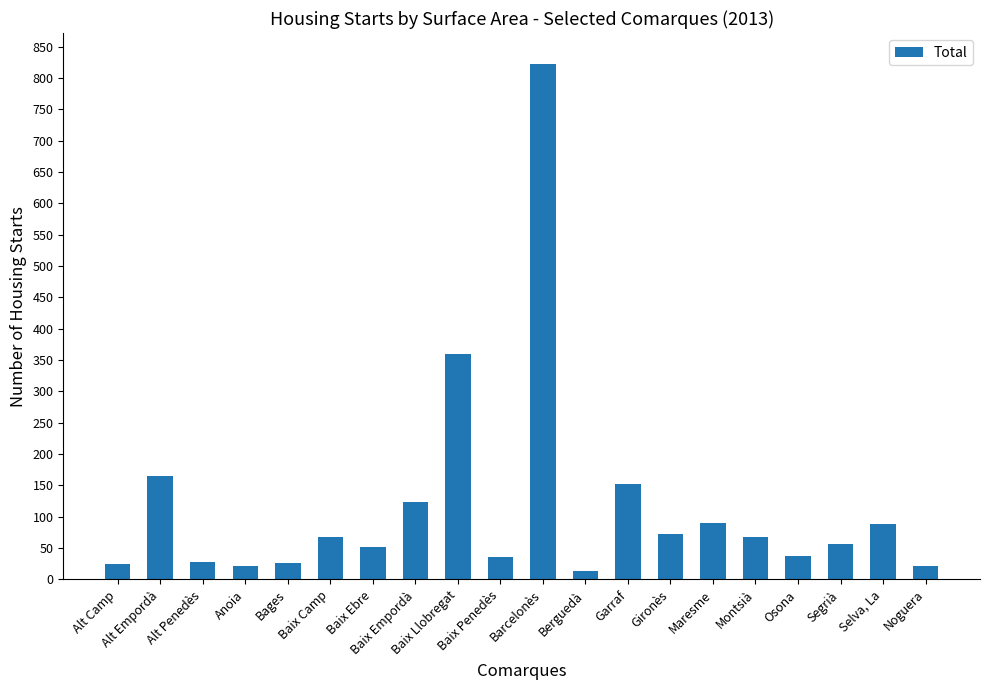

What is the change in value from Alt Penedès to Selva, La?

+60